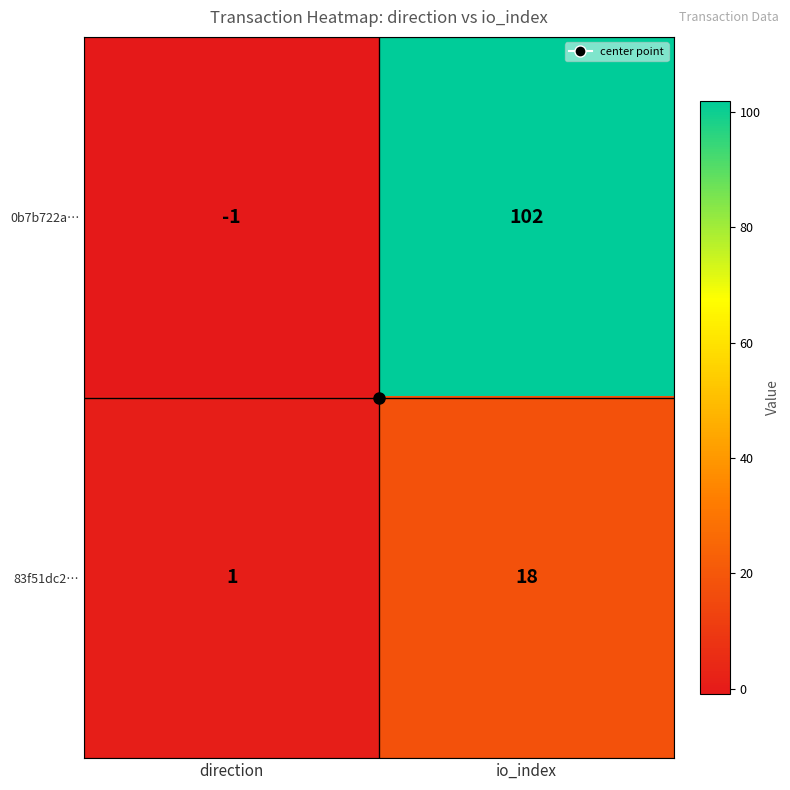

At which category is the sum across all series the highest?

io_index